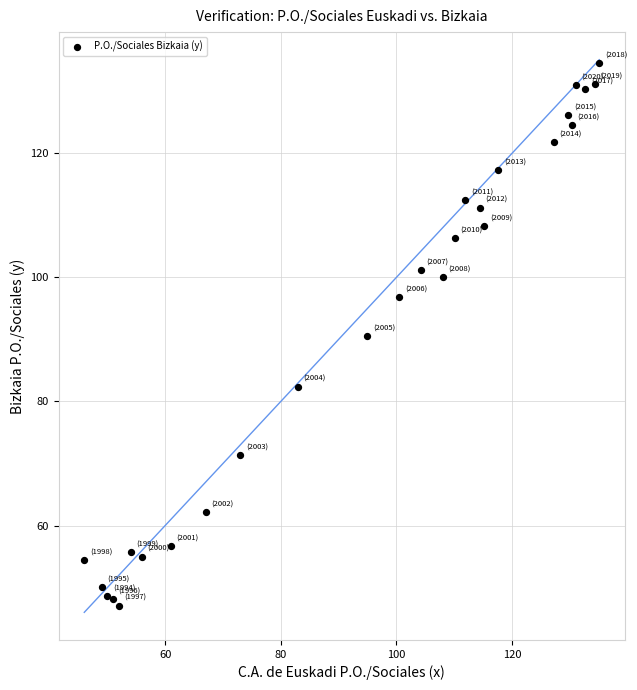

What is the range of X values (max minus min)?

89.1